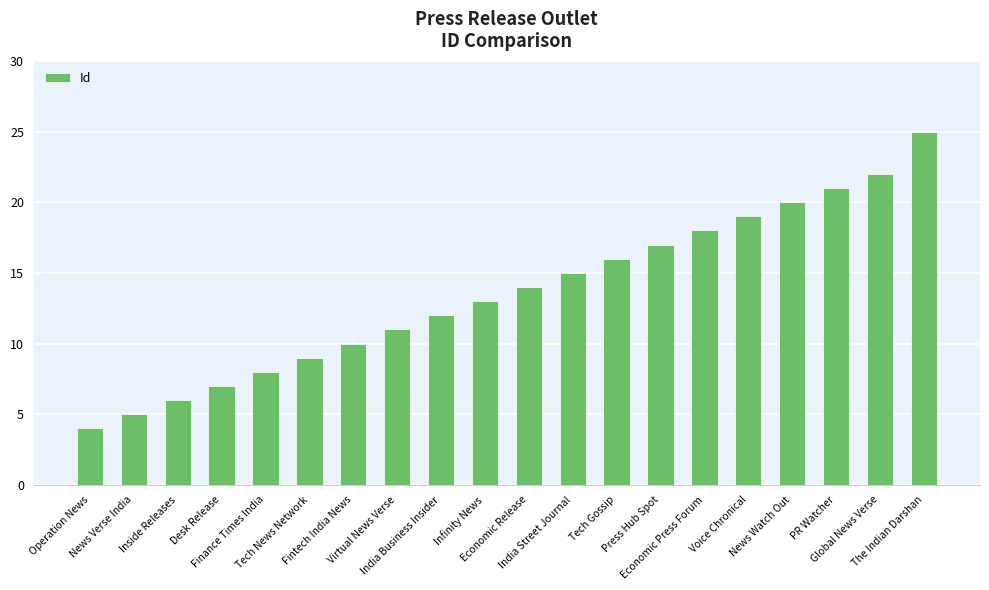

What is the difference between the values at Fintech India News and India Business Insider?

2